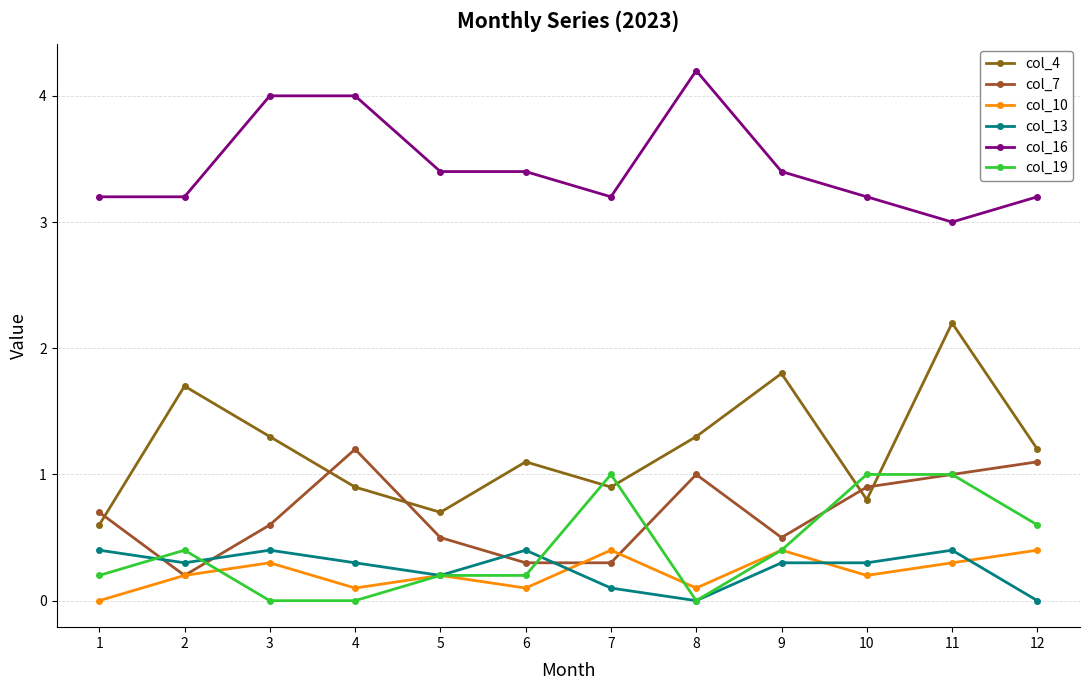

What is the value of the col_4 point at the 12th from the left?

1.2